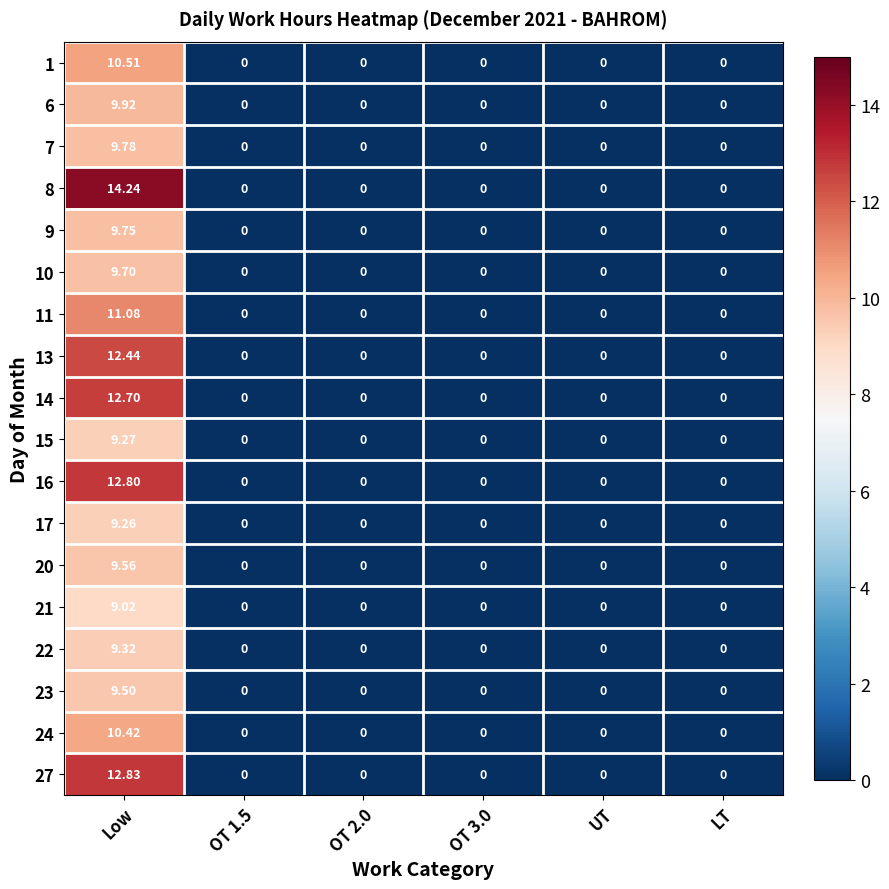

At which category is the sum across all series the highest?

Low